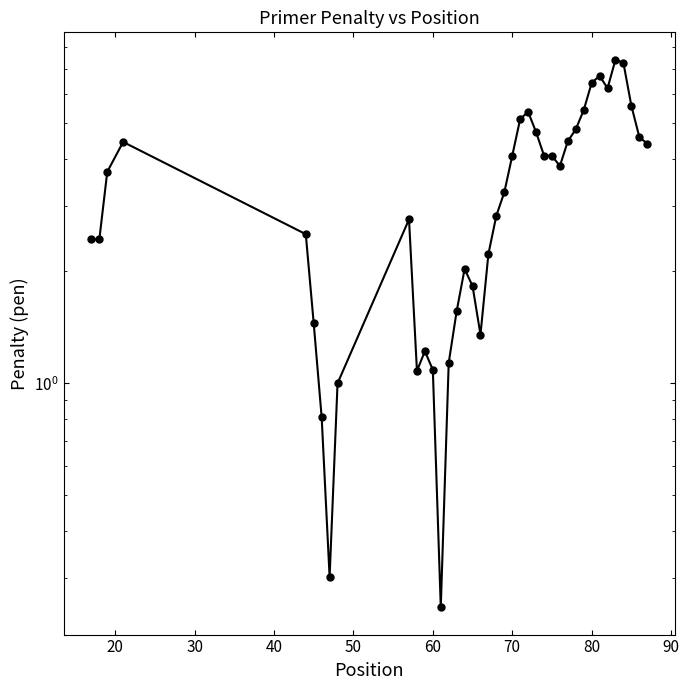

Count the number of categories in the chart.

40